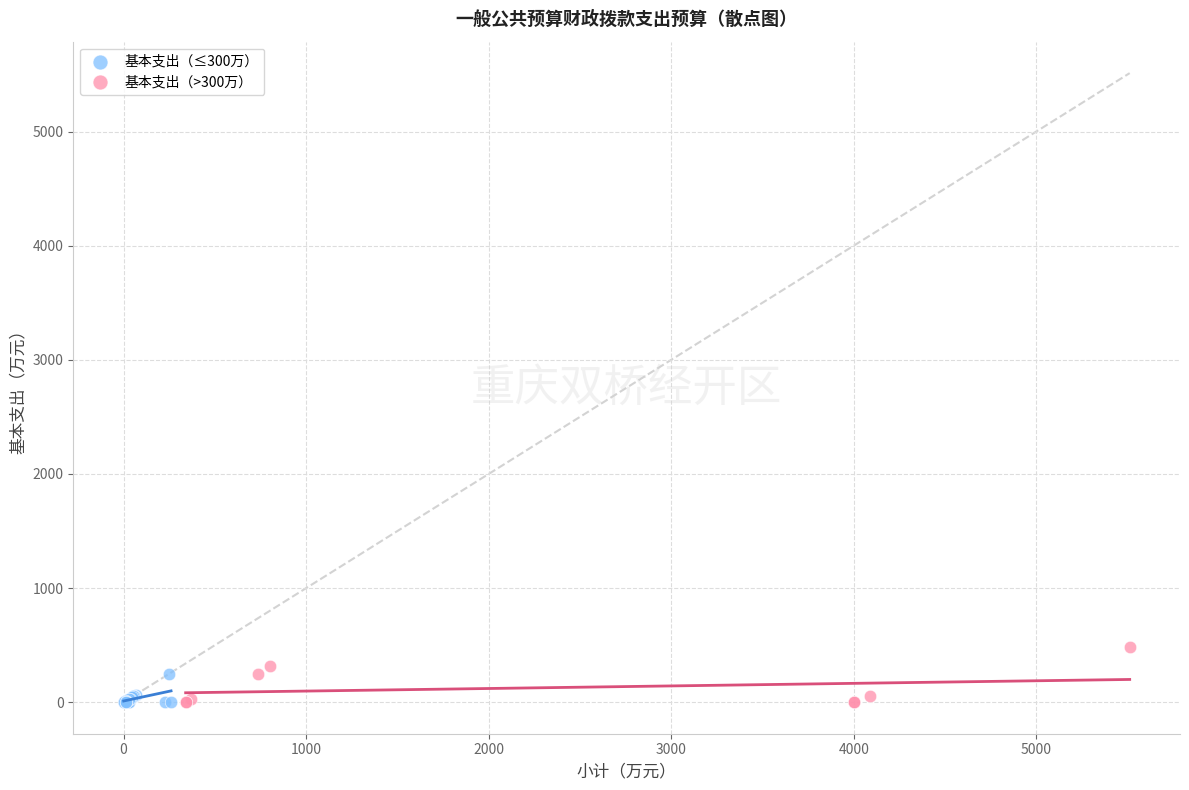

Which series reaches the maximum Y coordinate?

基本支出（>300万）